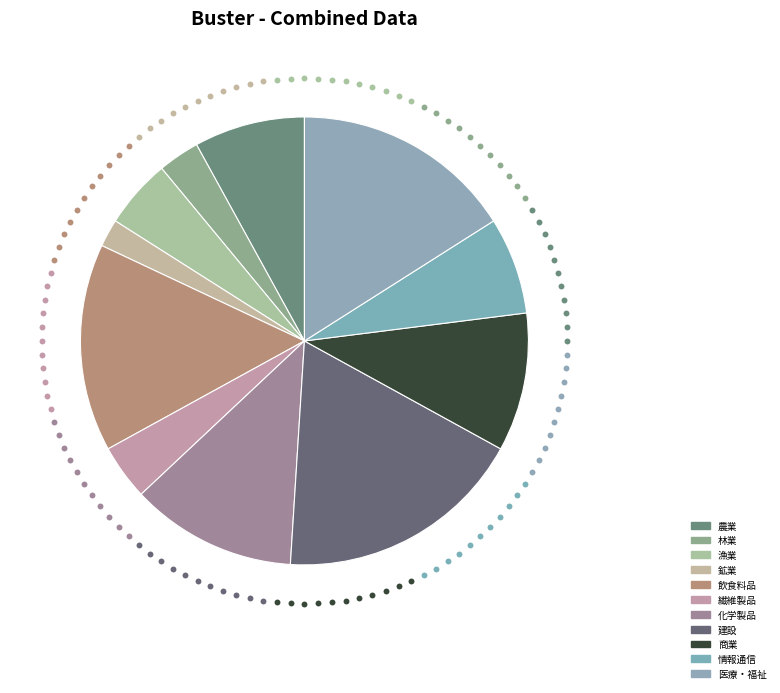

How many slices are in this pie chart?

11